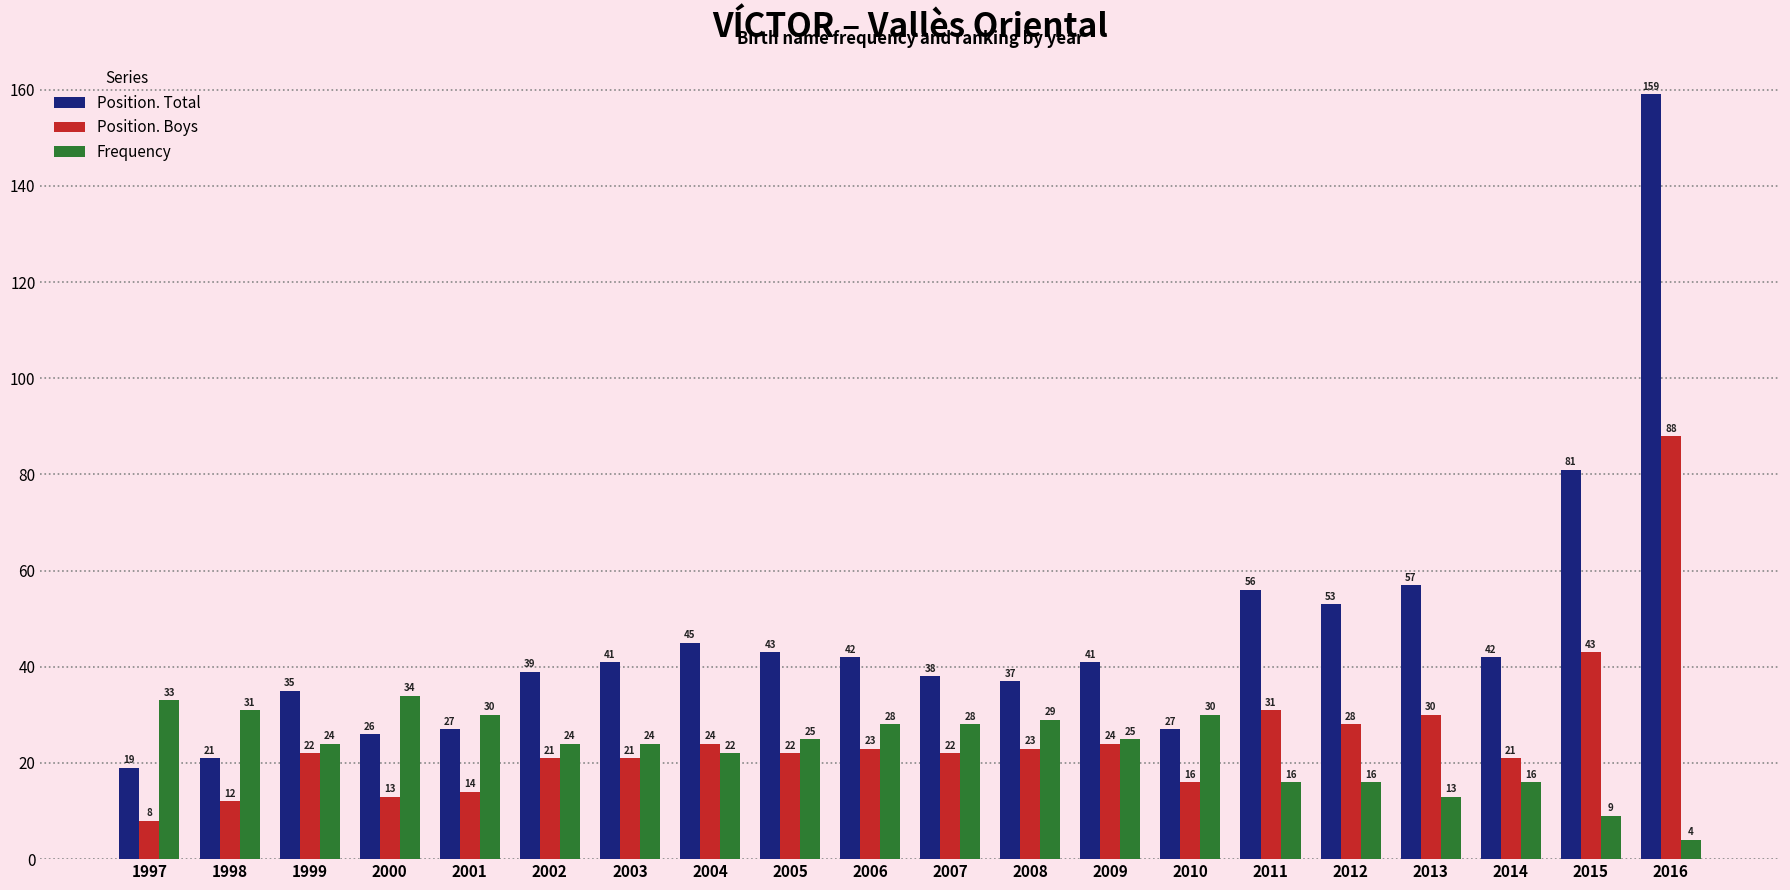

What is the value of the Position. Boys bar at the 10th from the left?

23